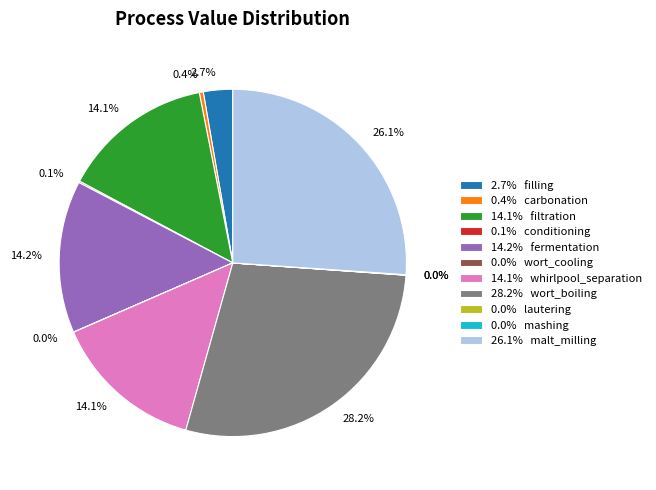

What is the largest slice in the pie chart?

28.2% wort_boiling